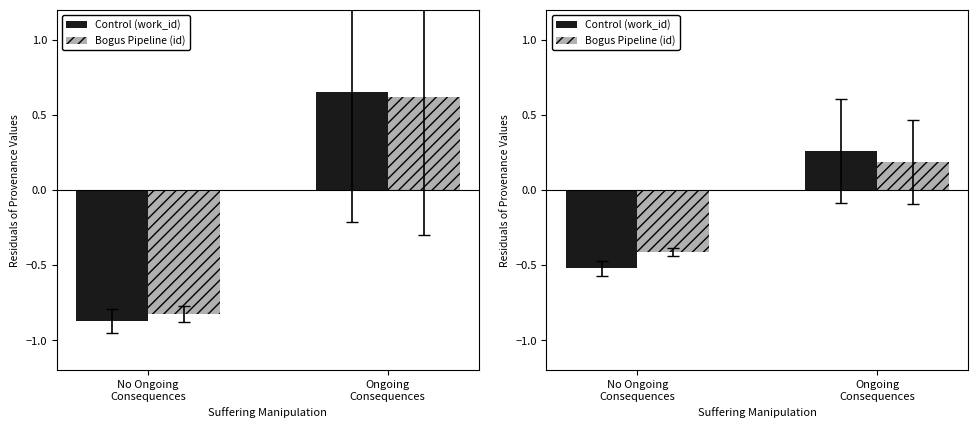

What is the average value of the work_id series?

-0.1